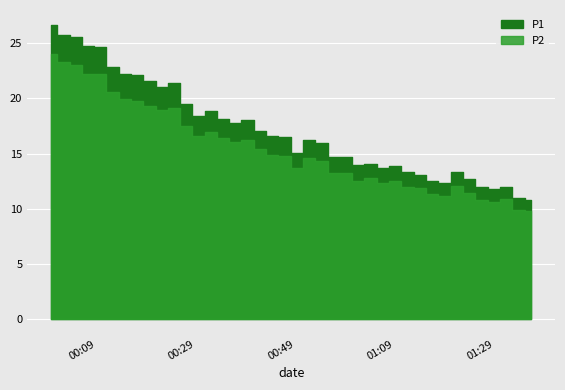

Which series changed the most between 2 and 29?

P1